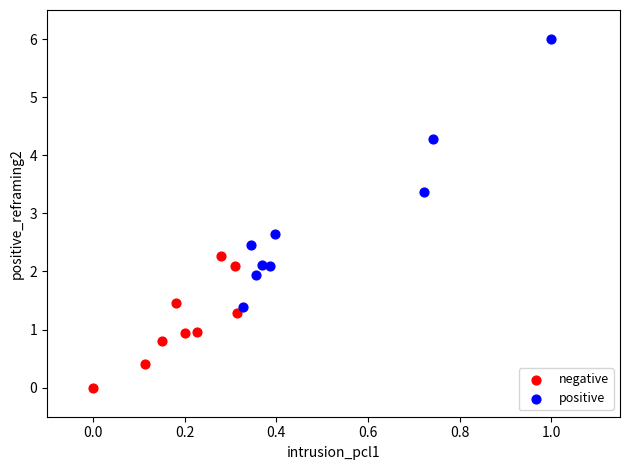

Which series contains the highest Y value?

positive